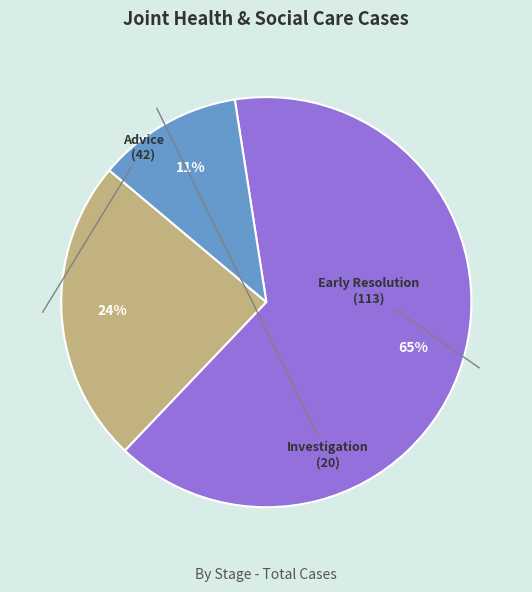

Does Early Resolution account for over 50% of the chart?

Yes